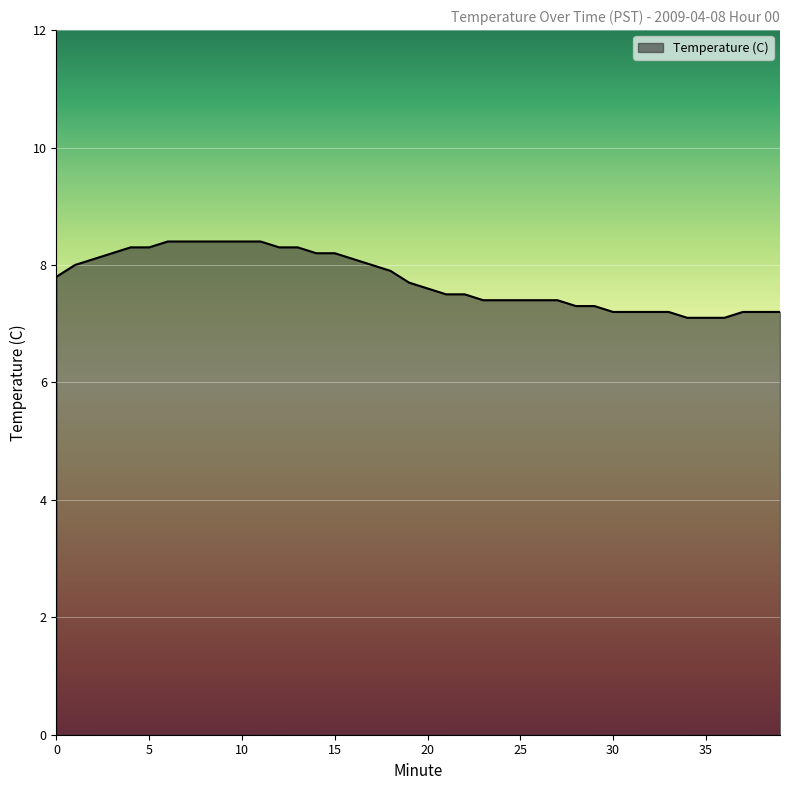

What is the difference between the maximum and second lowest values?

1.3